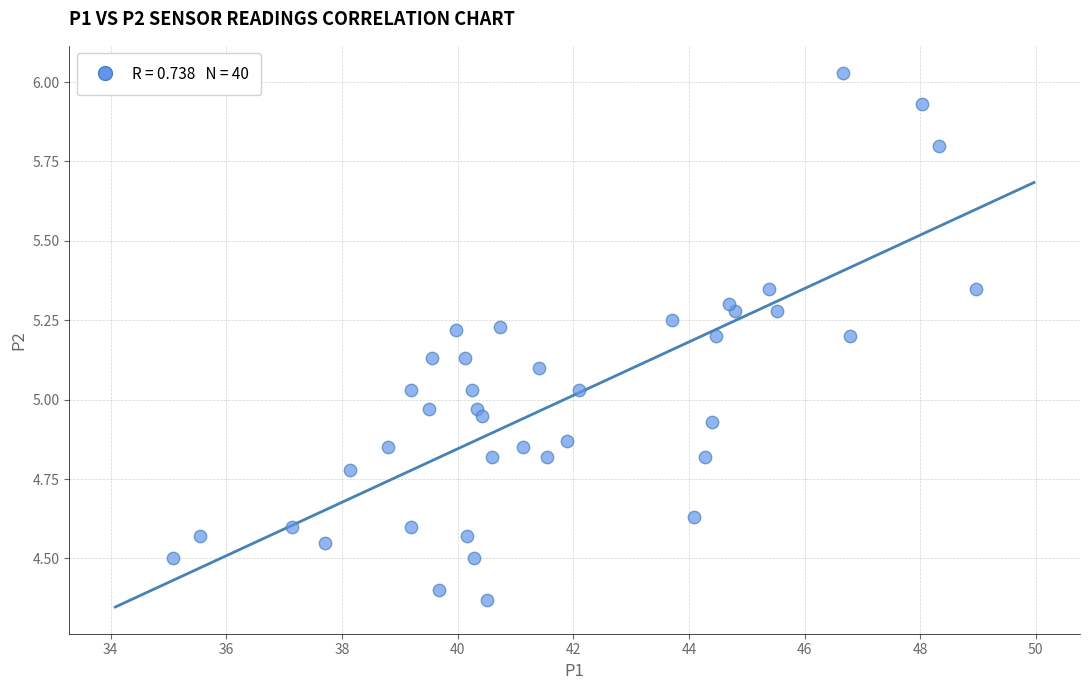

What is the range of X values (max minus min)?

13.9